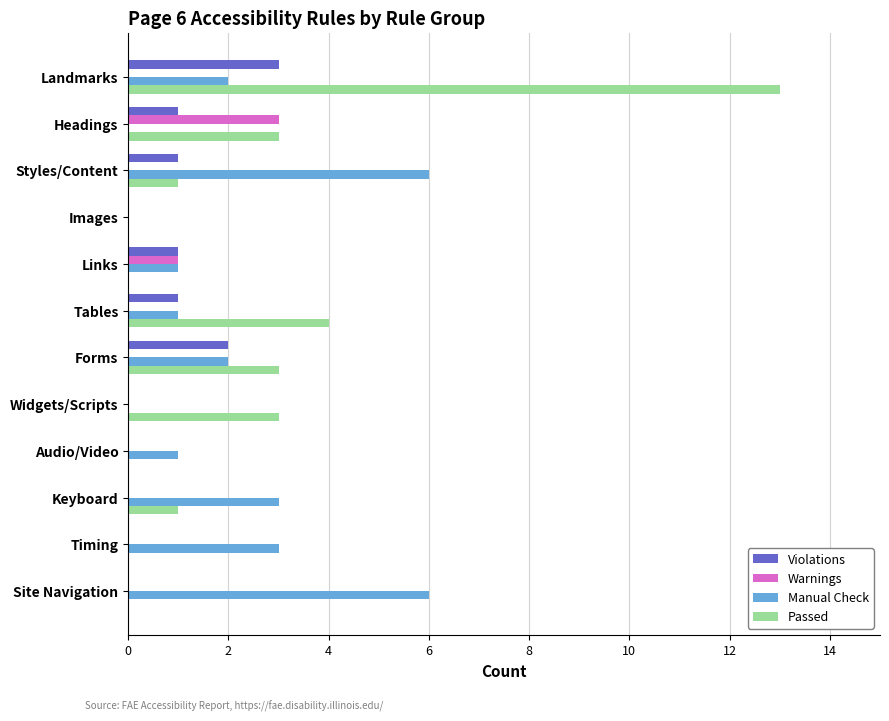

What are all the series names shown in the legend?

Violations, Warnings, Manual Check, Passed